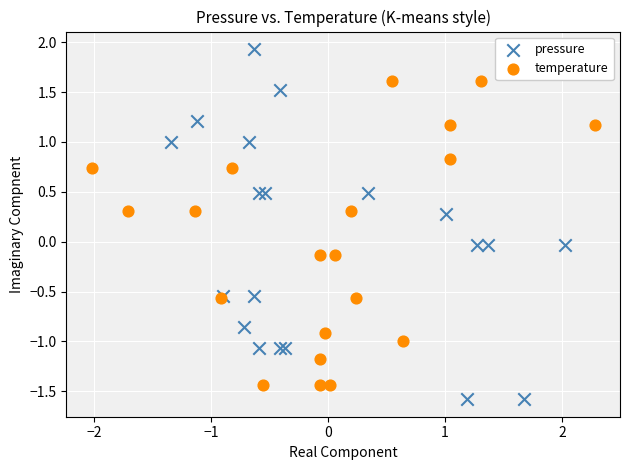

Which series has the largest Y range (max minus min)?

pressure